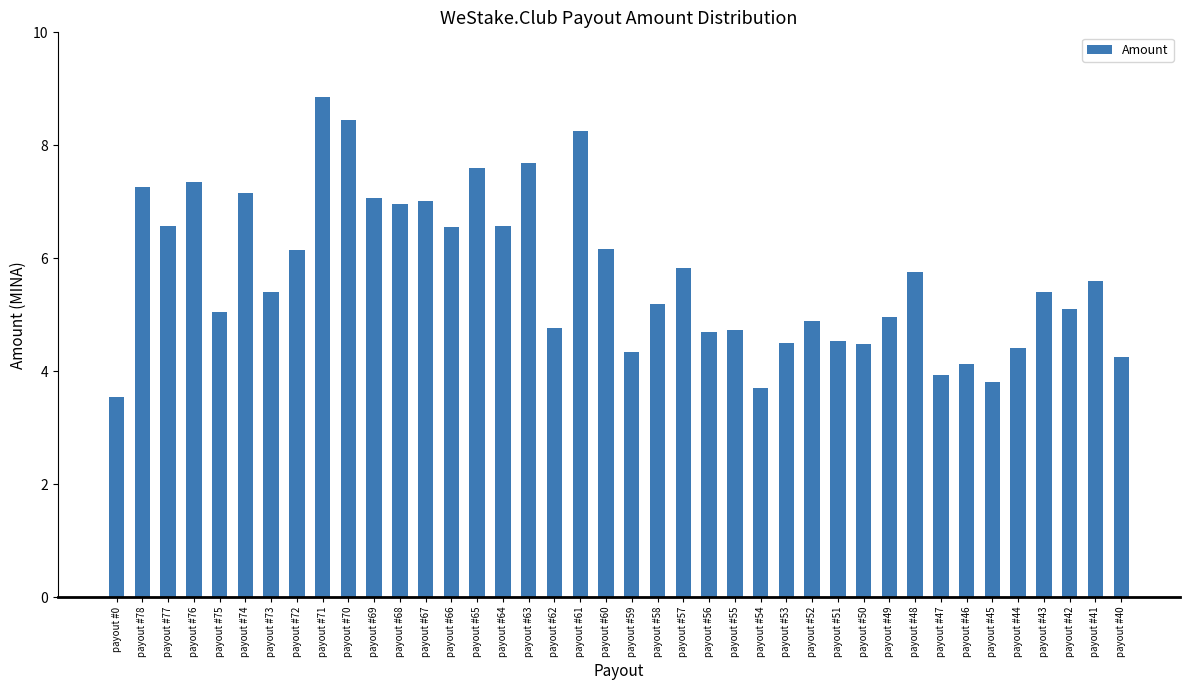

What is the label of the 32nd bar from the left?

payout #48